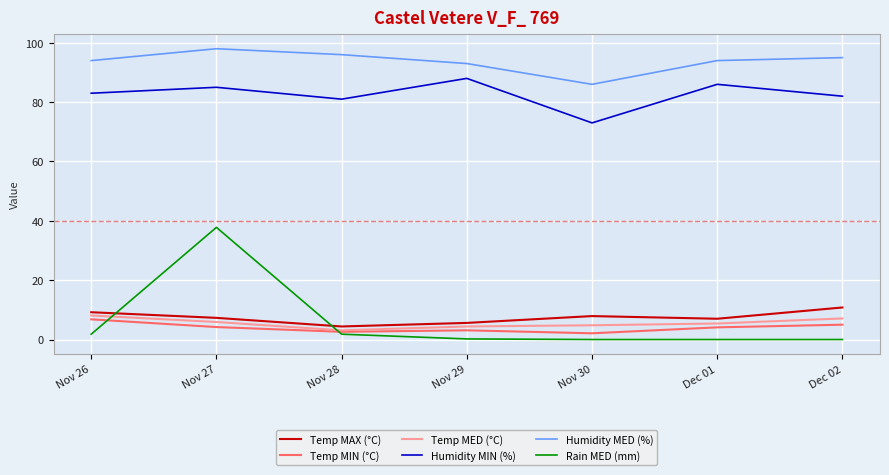

The Temp MAX (°C) series shows 7.9 at Nov 30. True or false?

True